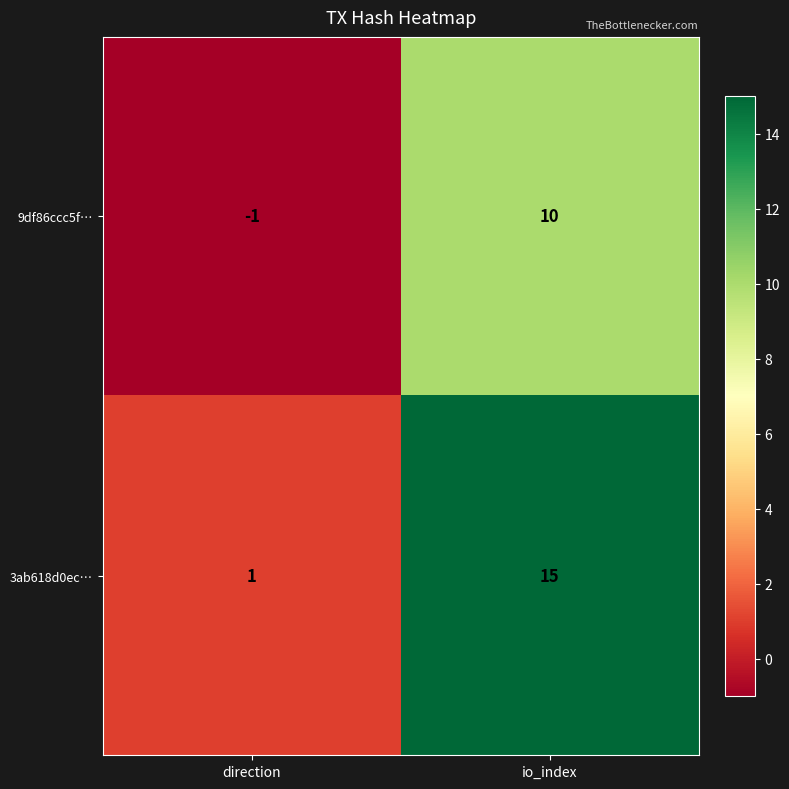

At how many categories does at least one series exceed 11?

1